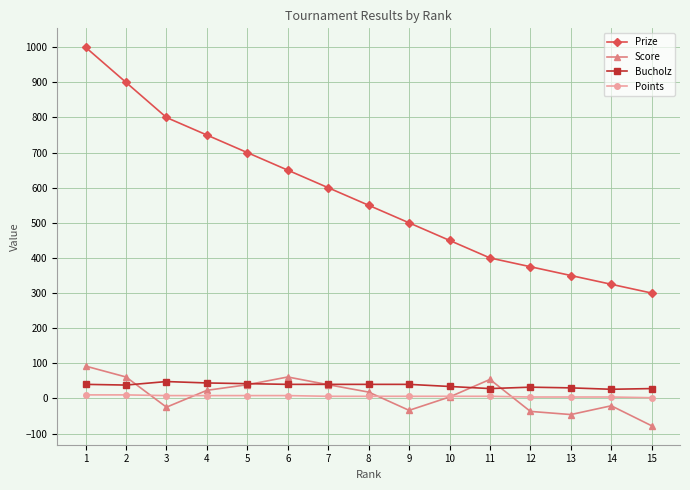

The value of Points at 10 is 6. True or false?

True